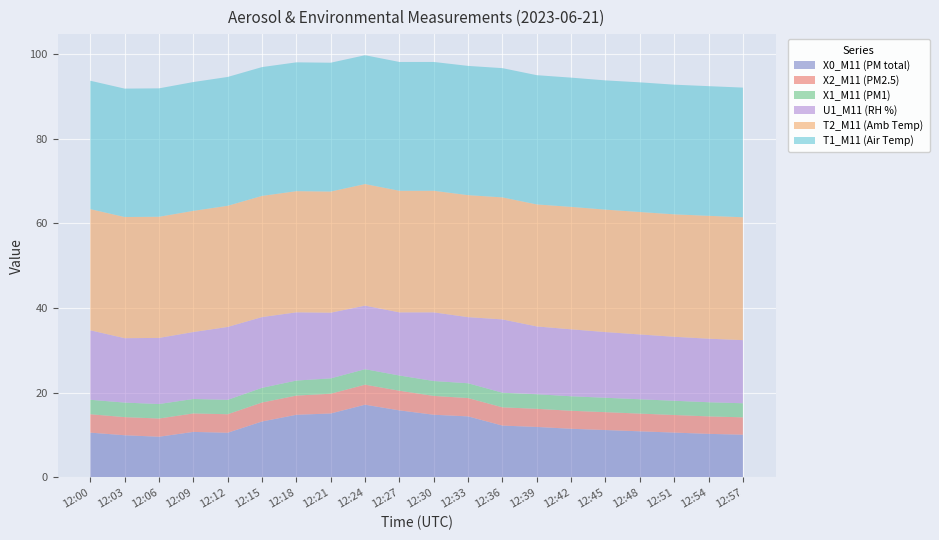

Reading left to right, transcribe all the data shown in this chart.

X0_M11 (PM total): 12:00=10.6	12:03=10.0	12:06=9.6	12:09=10.8	12:12=10.6	12:15=13.2	12:18=14.8	12:21=15.1	12:24=17.2	12:27=15.8	12:30=14.8	12:33=14.4	12:36=12.2	12:39=11.9	12:42=11.5	12:45=11.2	12:48=10.9	12:51=10.6	12:54=10.3	12:57=10.1
X2_M11 (PM2.5): 12:00=4.3	12:03=4.3	12:06=4.3	12:09=4.4	12:12=4.4	12:15=4.5	12:18=4.5	12:21=4.7	12:24=4.7	12:27=4.6	12:30=4.4	12:33=4.3	12:36=4.3	12:39=4.3	12:42=4.2	12:45=4.2	12:48=4.2	12:51=4.2	12:54=4.1	12:57=4.1
X1_M11 (PM1): 12:00=3.4	12:03=3.4	12:06=3.4	12:09=3.4	12:12=3.4	12:15=3.5	12:18=3.5	12:21=3.6	12:24=3.6	12:27=3.6	12:30=3.5	12:33=3.5	12:36=3.5	12:39=3.4	12:42=3.4	12:45=3.4	12:48=3.4	12:51=3.4	12:54=3.3	12:57=3.3
U1_M11 (RH %): 12:00=16.4	12:03=15.2	12:06=15.6	12:09=15.8	12:12=17.2	12:15=16.7	12:18=16.1	12:21=15.5	12:24=15.0	12:27=14.9	12:30=16.2	12:33=15.6	12:36=17.3	12:39=16.0	12:42=15.8	12:45=15.5	12:48=15.3	12:51=15.1	12:54=15.0	12:57=14.9
T2_M11 (Amb Temp): 12:00=28.6	12:03=28.6	12:06=28.6	12:09=28.6	12:12=28.6	12:15=28.6	12:18=28.6	12:21=28.6	12:24=28.7	12:27=28.7	12:30=28.7	12:33=28.8	12:36=28.8	12:39=28.8	12:42=28.9	12:45=28.9	12:48=28.9	12:51=28.9	12:54=29.0	12:57=29.0
T1_M11 (Air Temp): 12:00=30.3	12:03=30.3	12:06=30.3	12:09=30.4	12:12=30.4	12:15=30.4	12:18=30.4	12:21=30.4	12:24=30.4	12:27=30.4	12:30=30.4	12:33=30.5	12:36=30.5	12:39=30.5	12:42=30.5	12:45=30.5	12:48=30.6	12:51=30.6	12:54=30.6	12:57=30.6